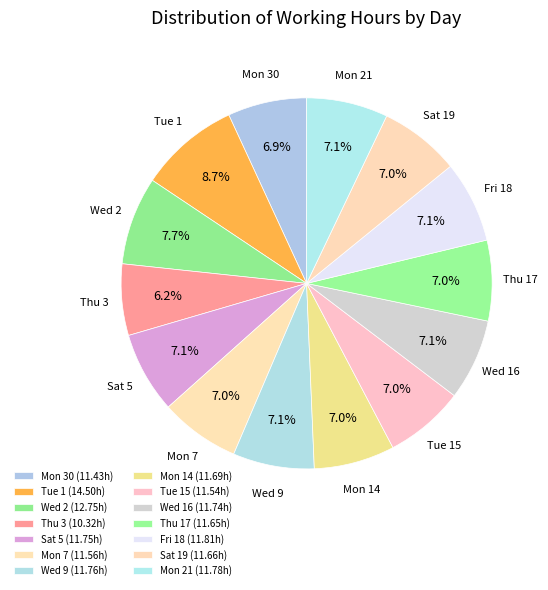

Which has a higher value, Thu 3 or Wed 9?

Wed 9